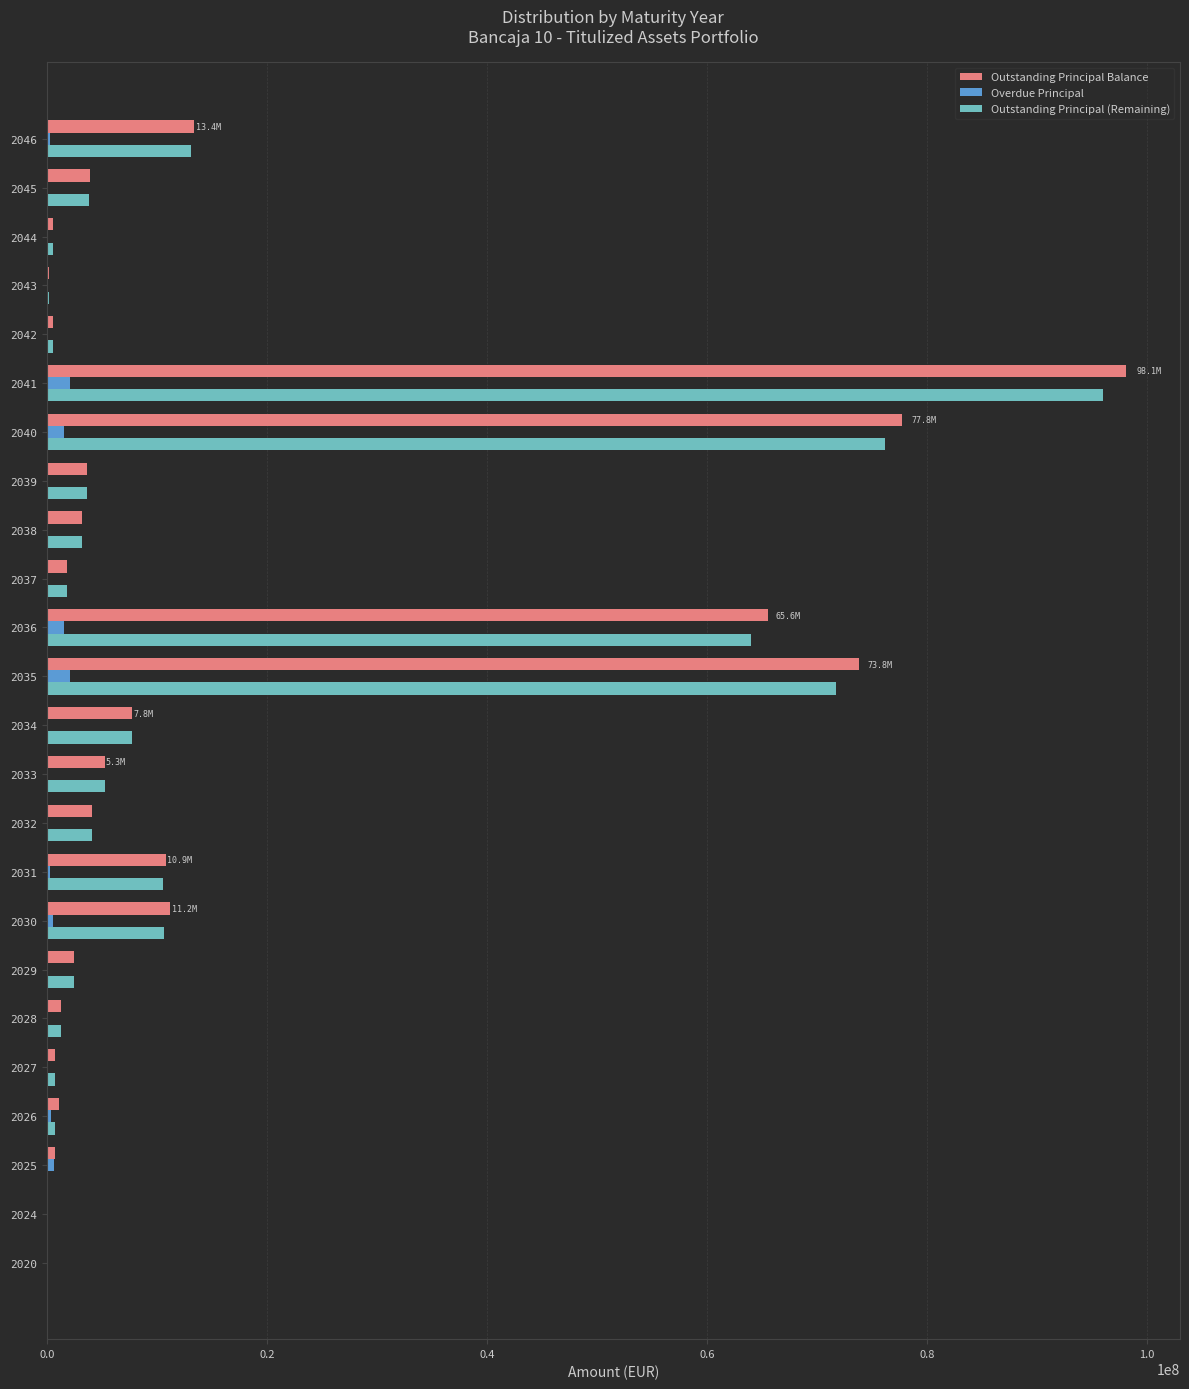

Which series changed the most between 2030 and 2036?

Outstanding Principal Balance